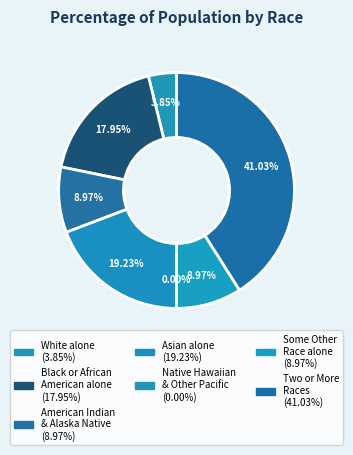

Which slice is the largest?

Two or More Races